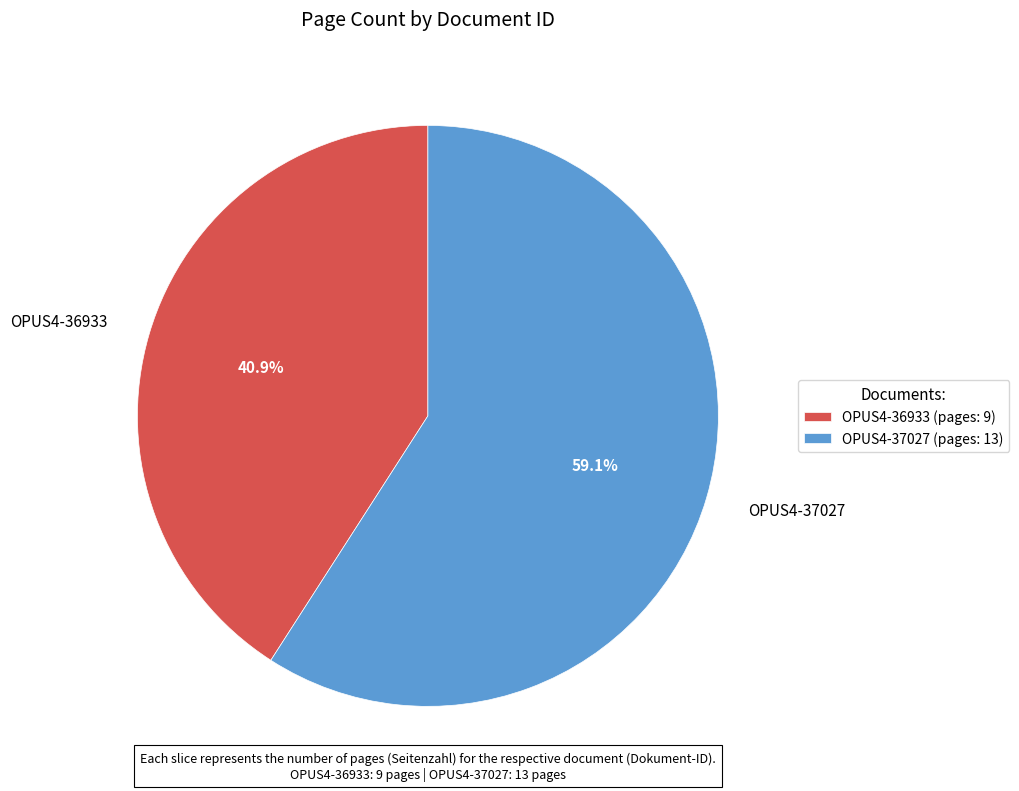

Is there a majority slice in this chart?

Yes